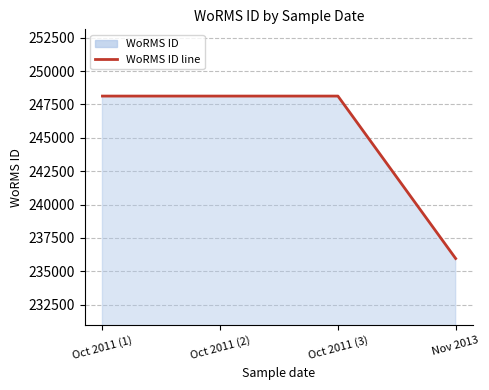

What is the sum of all values?

980327